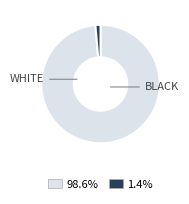

Is there any slice that represents more than half of the pie?

Yes